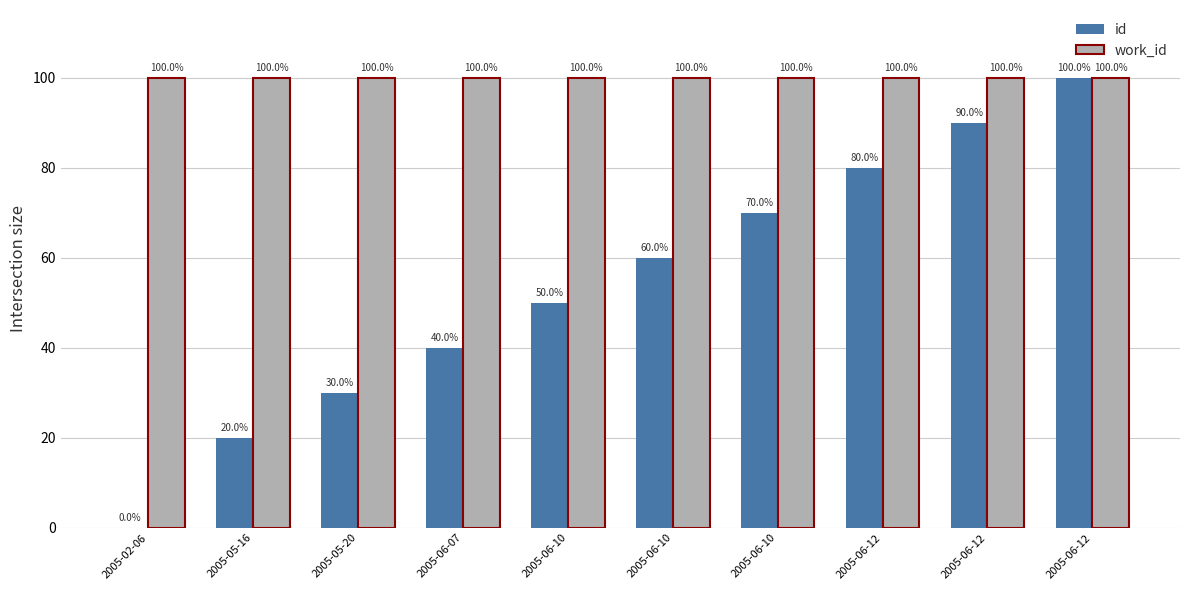

At which category does the chart reach its minimum across all series?

2005-02-06